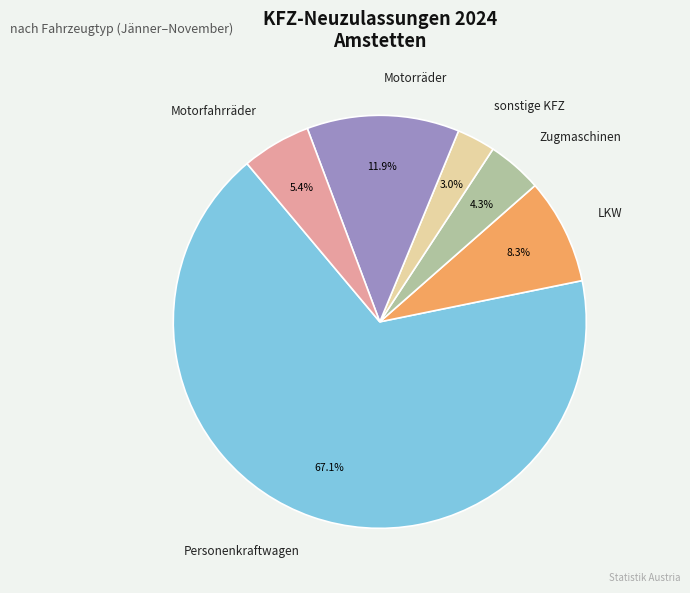

Which category has the smallest portion of the pie?

sonstige KFZ